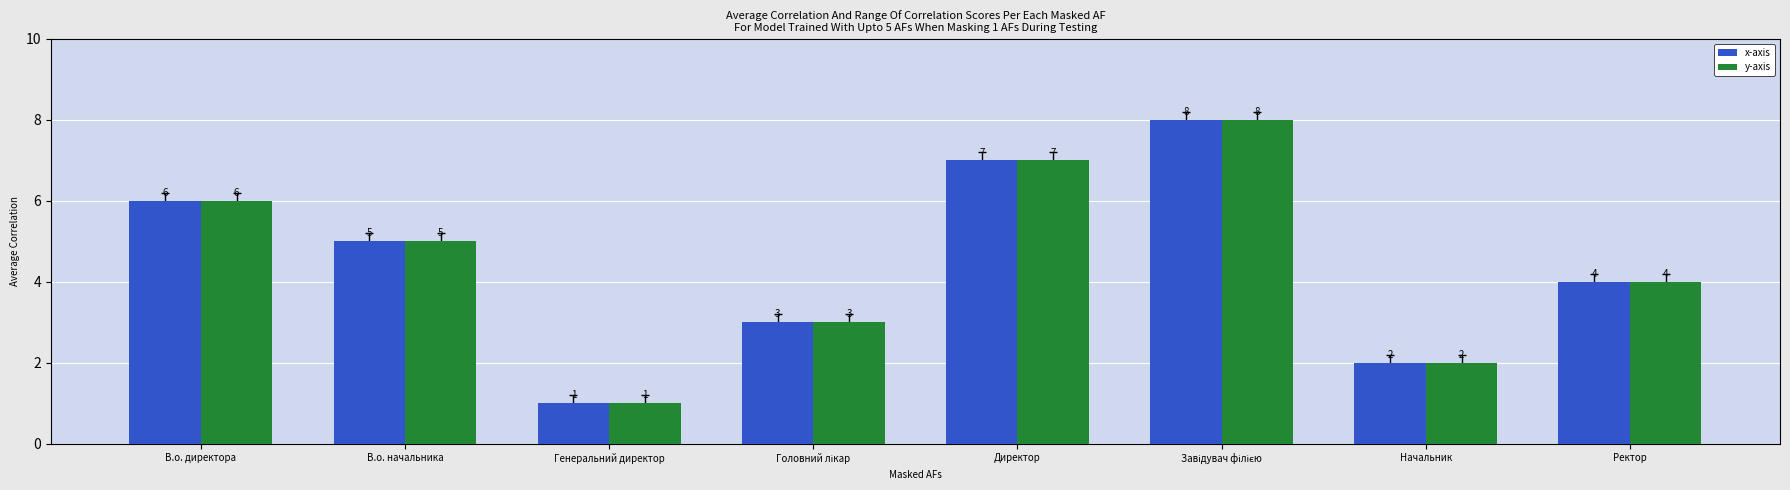

How many bars are there in each group?

2